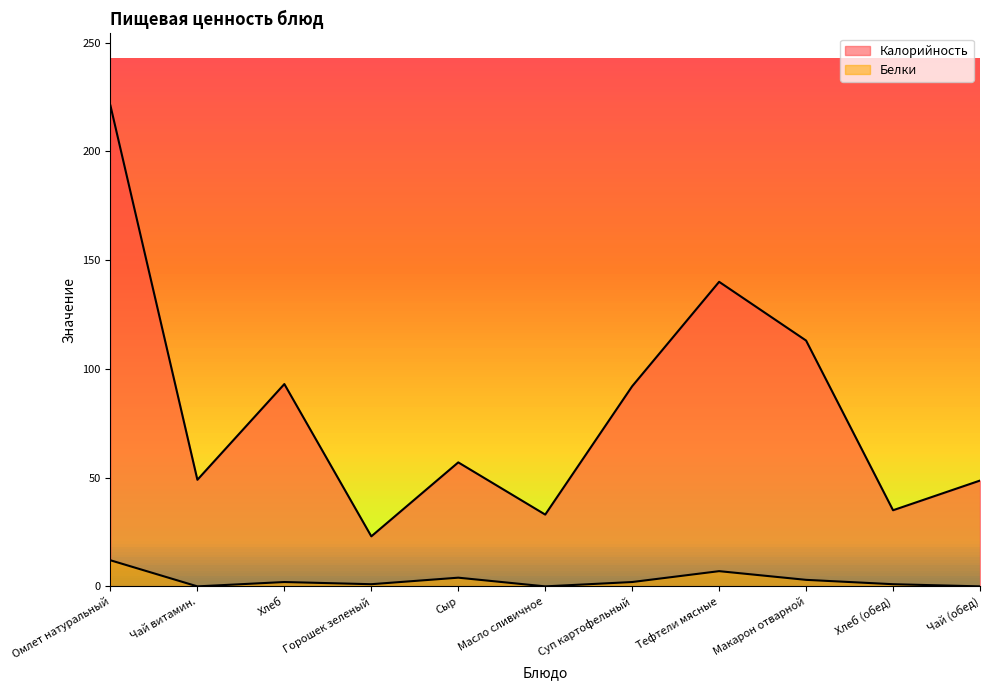

At which label is Белки closest to 6?

Тефтели мясные